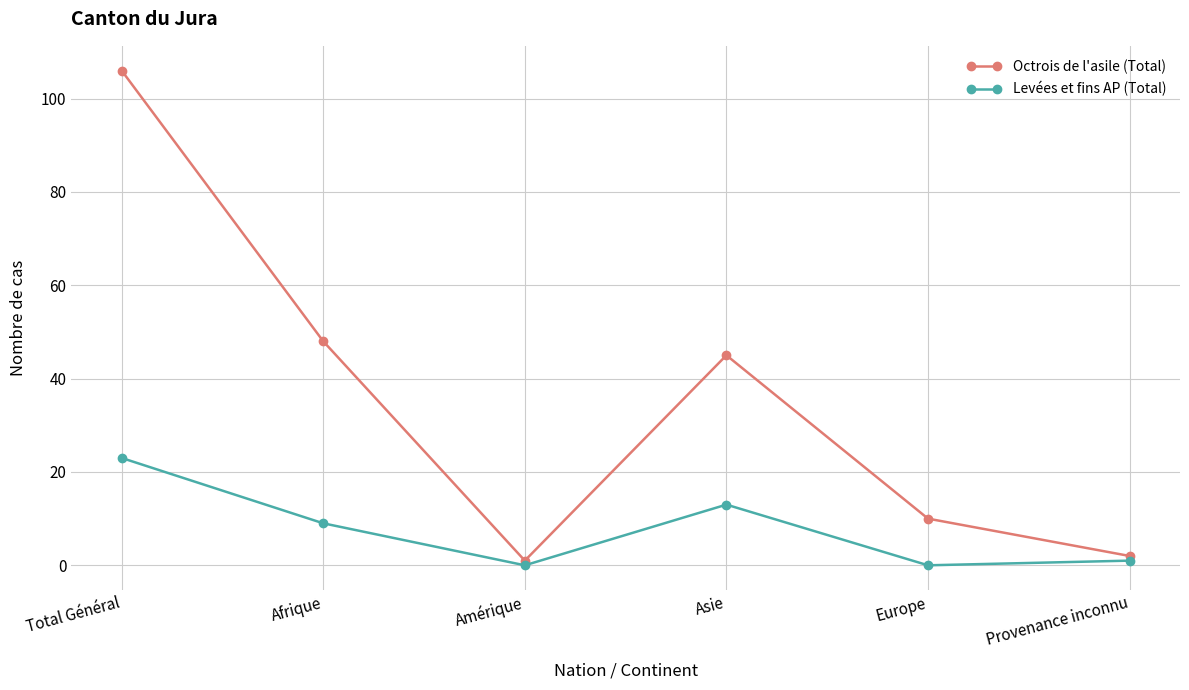

What is the maximum value for Levées et fins AP (Total)?

23